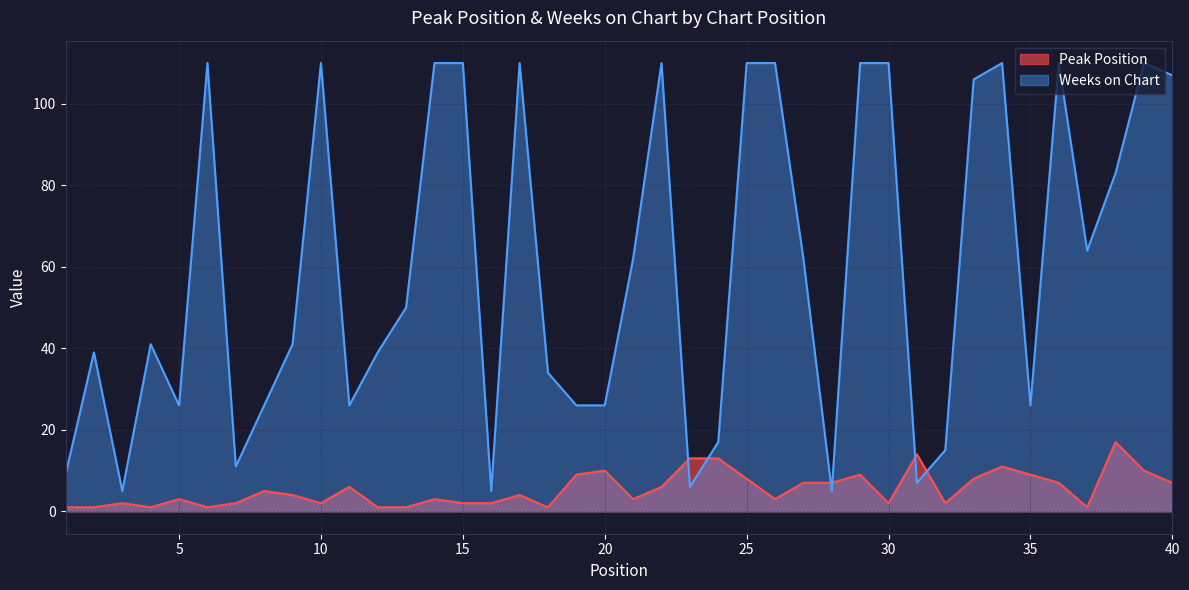

What is the total value across all series at 22?

116